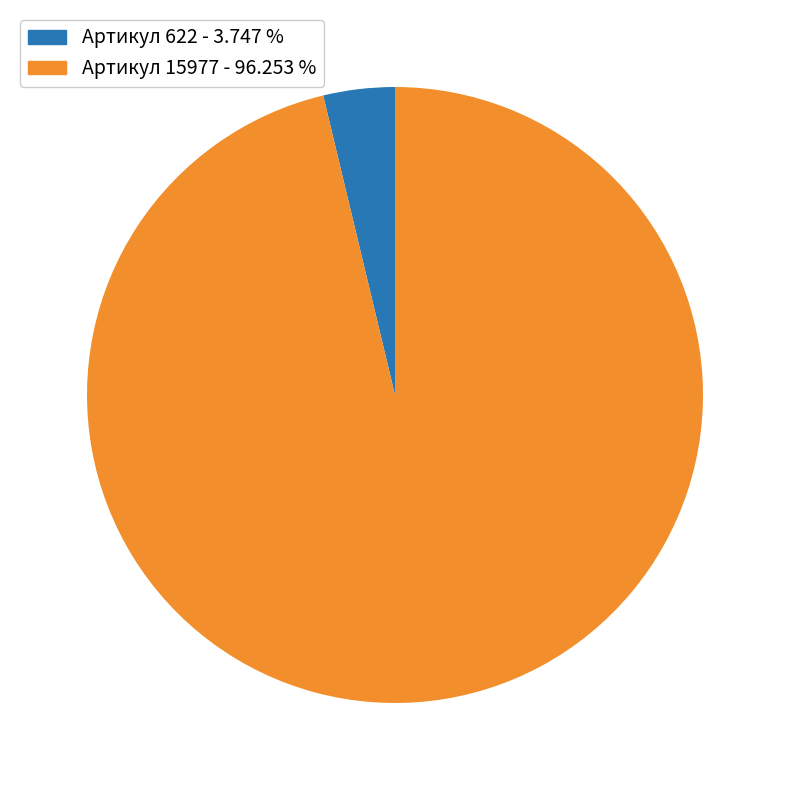

Combined, do Артикул 622 - 3.747 % and Артикул 15977 - 96.253 % account for over 50%?

Yes